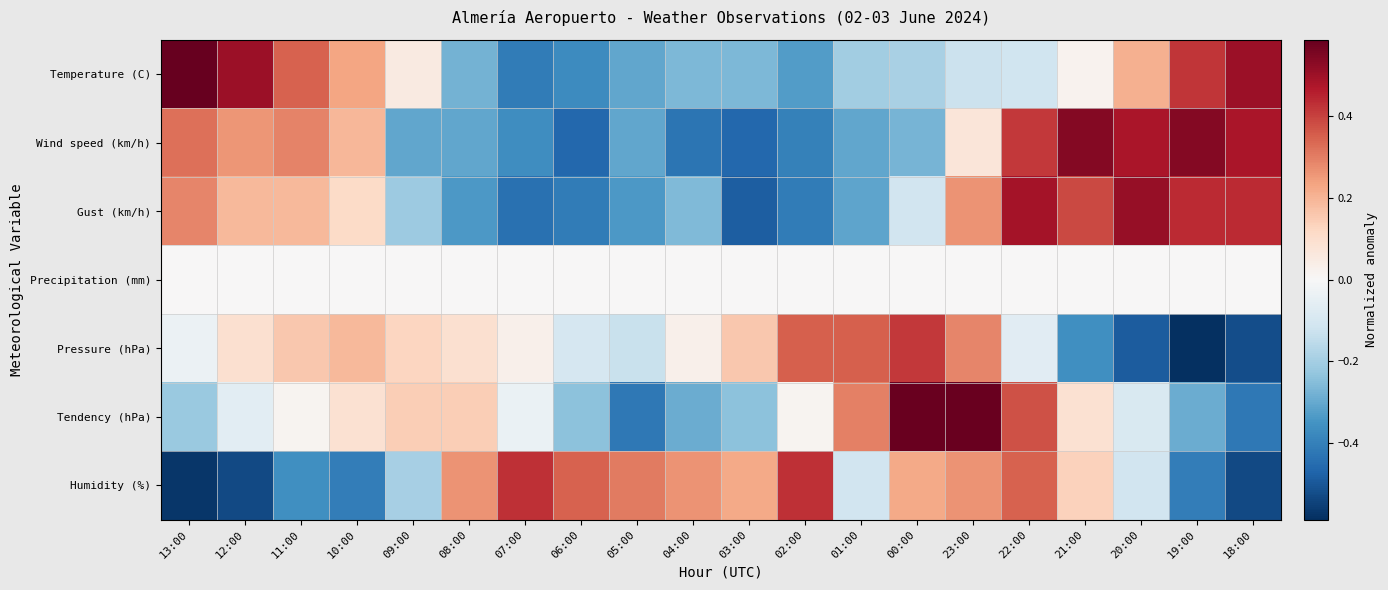

Rank the series at 08:00 from highest to lowest value.

Humidity (%), Tendency (hPa), Pressure (hPa), Precipitation (mm), Temperature (C), Wind speed (km/h), Gust (km/h)